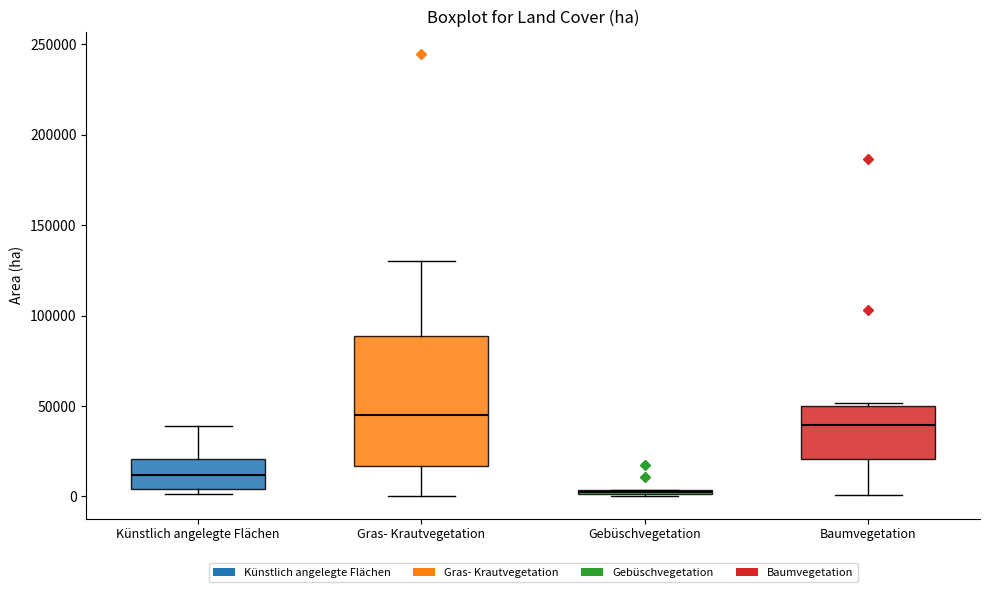

Which box is the tallest, from its lower edge to its upper edge?

Gras- Krautvegetation